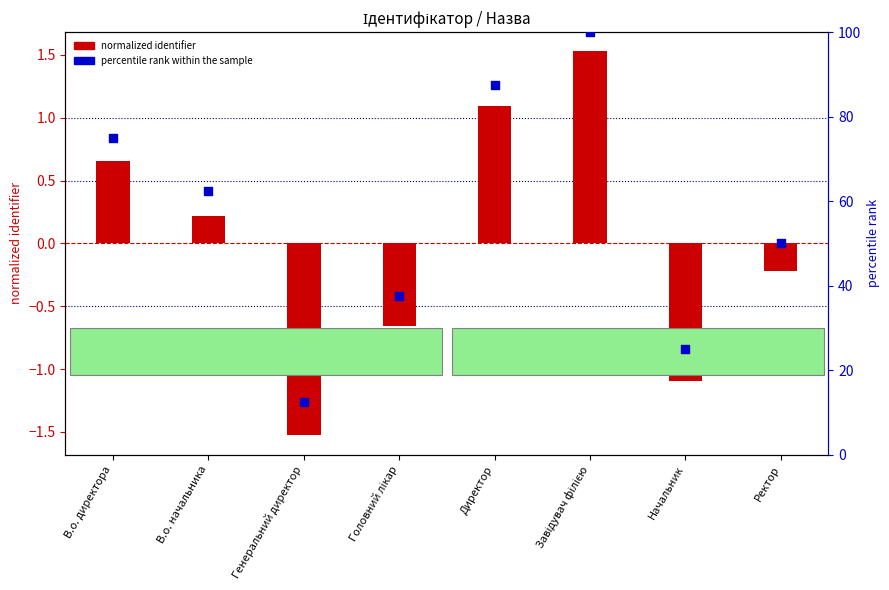

What are all the series names shown in the legend?

Ідентифікатор (normalized), percentile rank within the sample